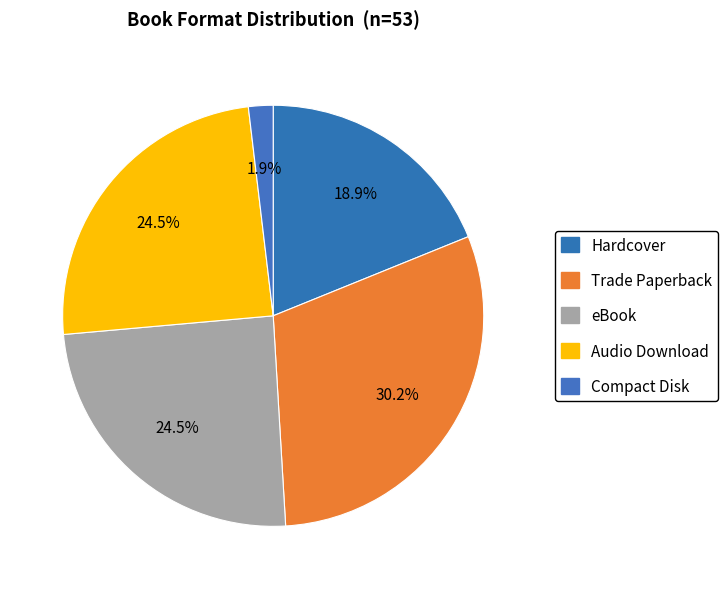

The Hardcover slice represents 7% of the pie. True or false?

False